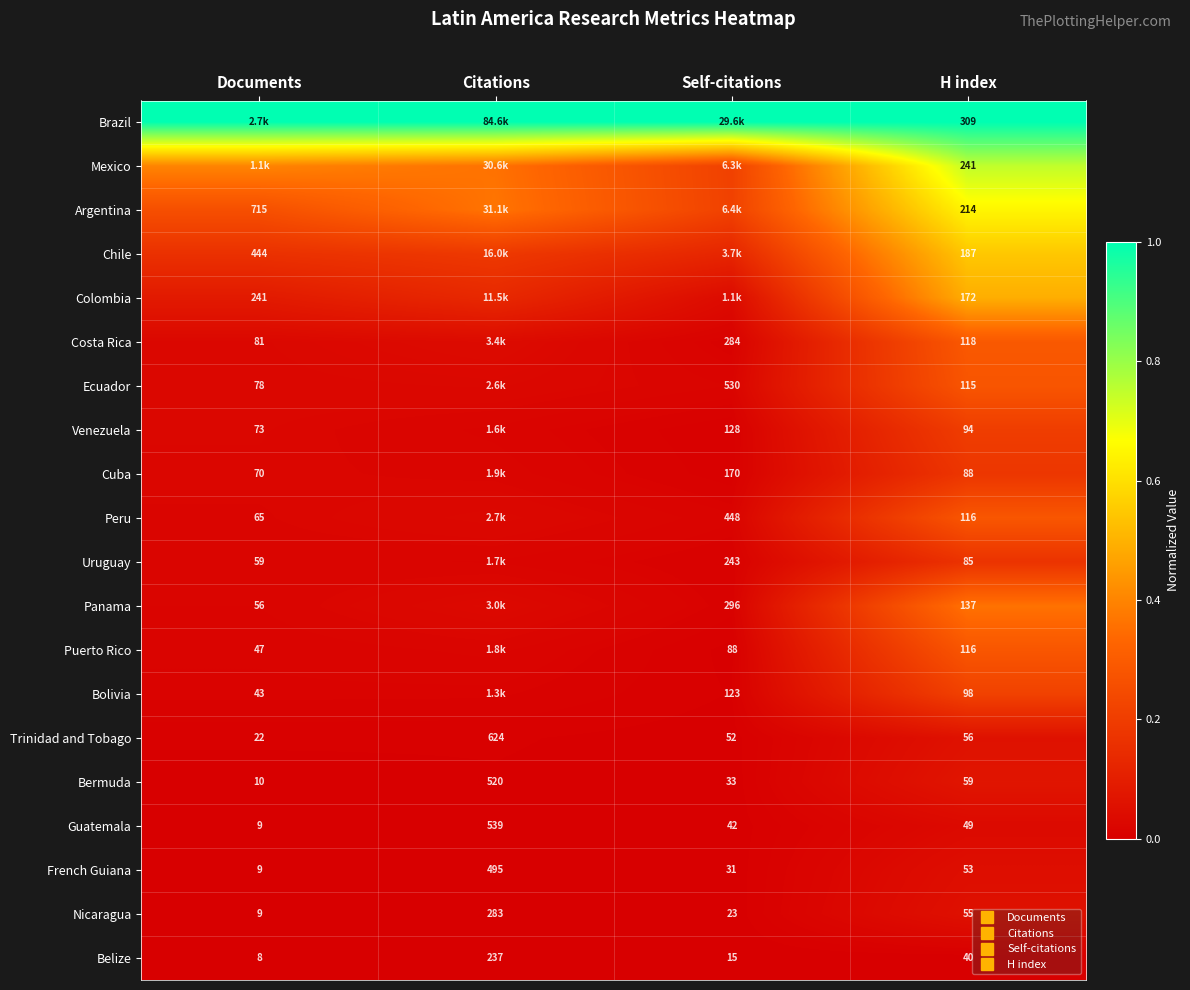

Rank the categories by Chile value from lowest to highest.

Self-citations, Documents, Citations, H index